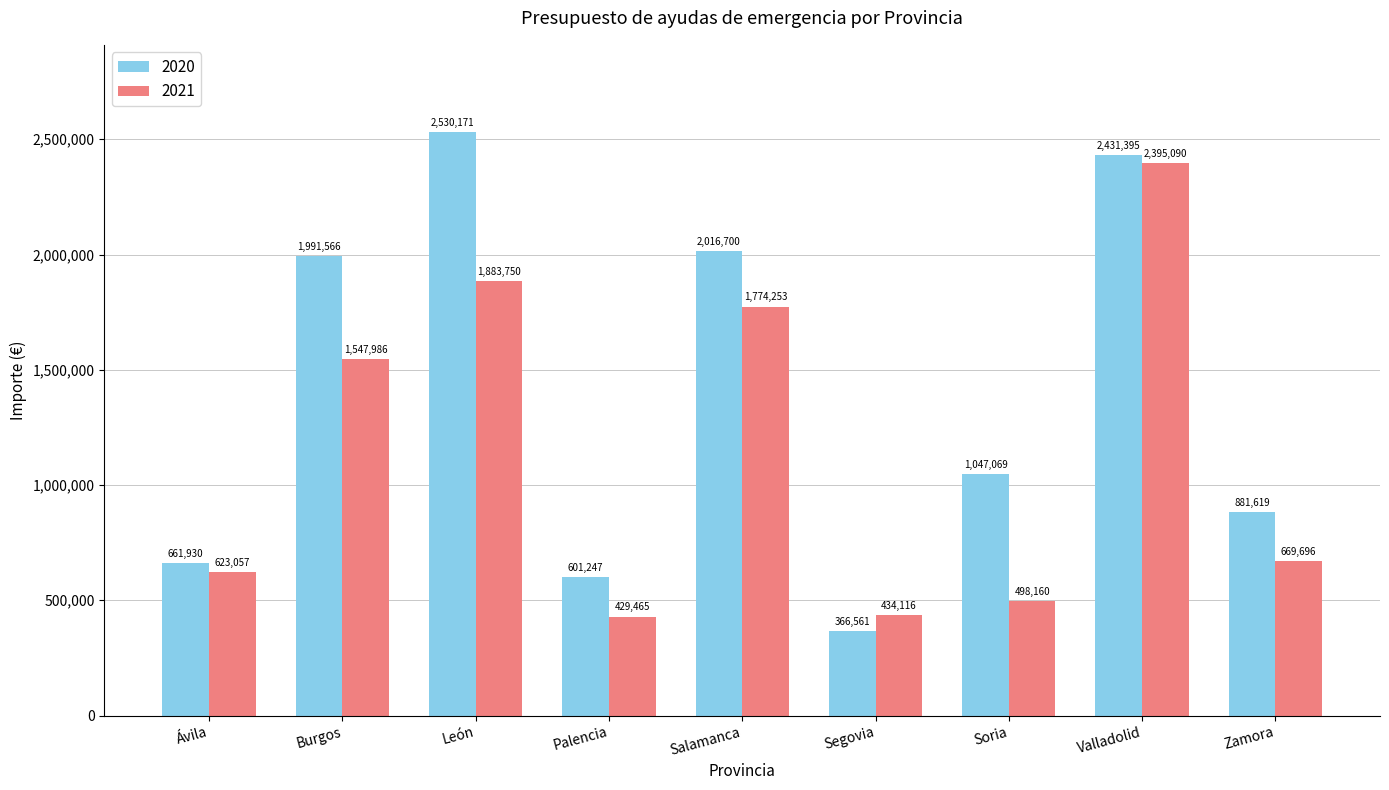

Count the number of categories in the chart.

9